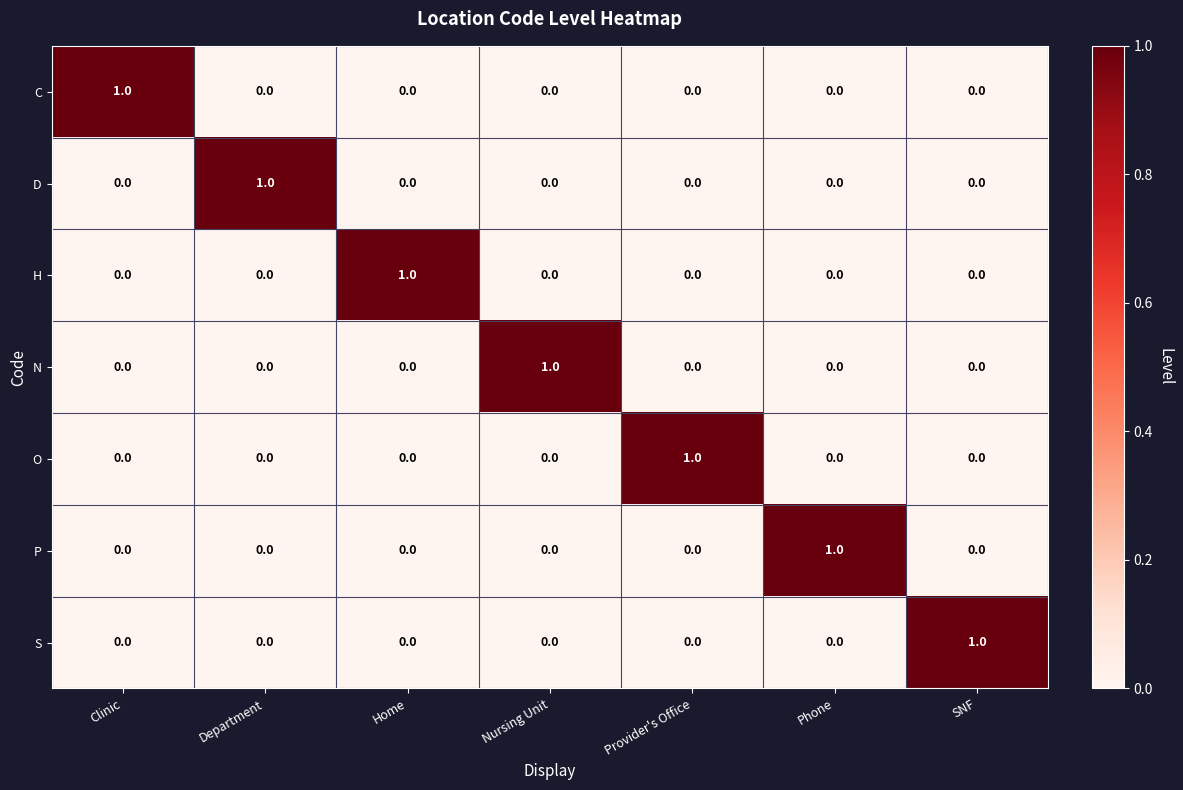

Count the C values in the range 0 to 1.

7